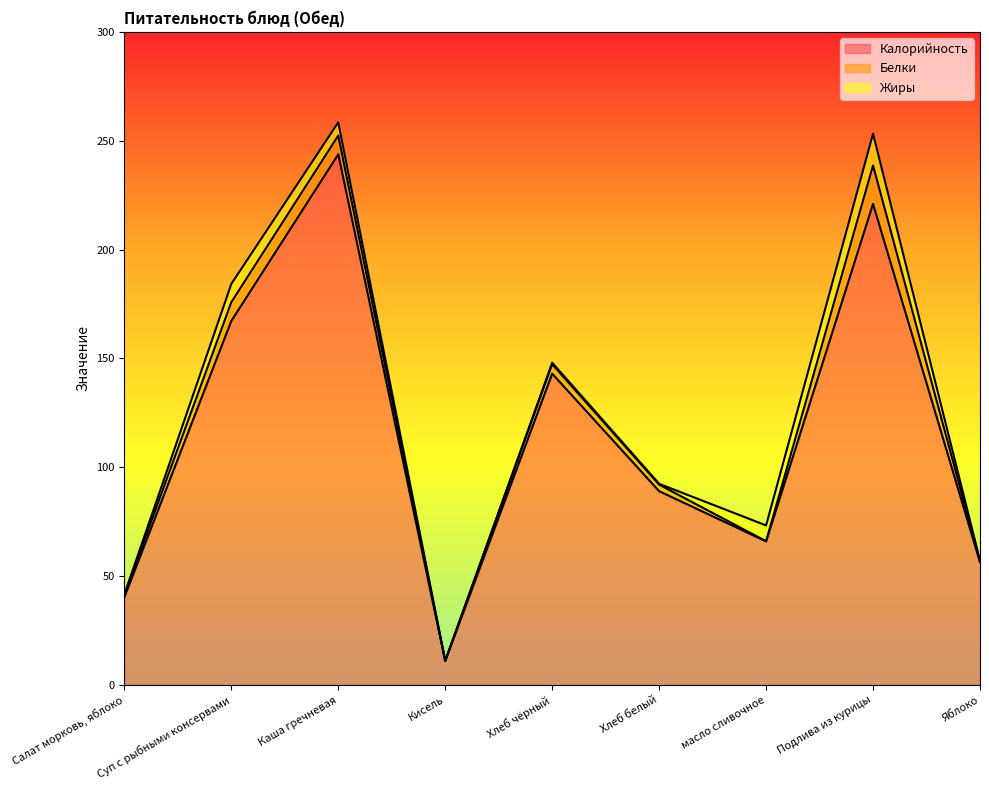

Reading left to right, list all the values displayed in this chart.

Калорийность: 40.4	167.2	243.8	11.0	143.0	89.1	66.0	221.0	56.4
Белки: 1.1	8.6	8.6	0.1	4.3	3.0	0.1	17.6	0.5
Жиры: 0.2	8.4	6.1	0.0	0.7	0.4	7.2	14.6	0.4